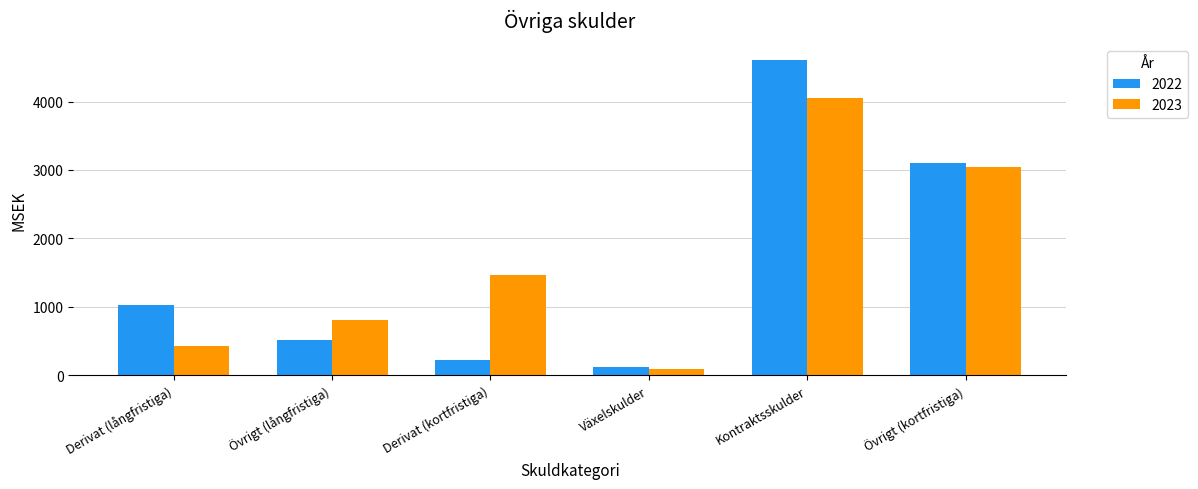

What is the difference between the maximum and minimum values in the 2022 series?

4494